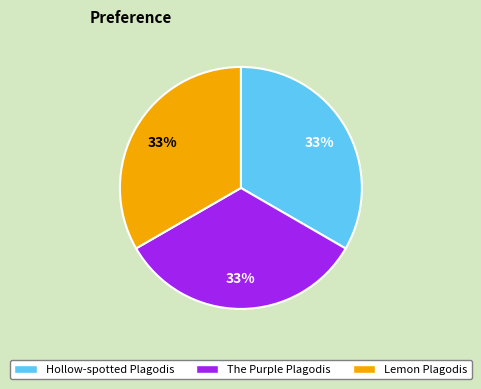

Do Hollow-spotted Plagodis and Lemon Plagodis together represent more than half of the pie?

Yes